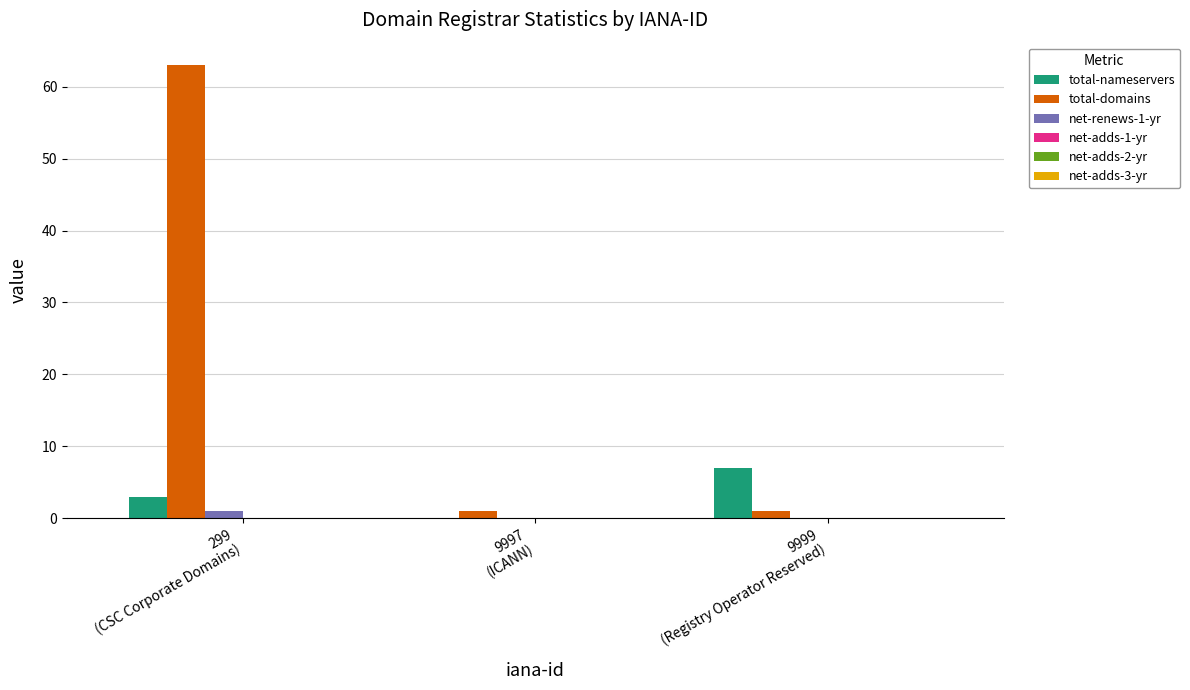

Which label corresponds to the largest value in the chart?

299
(CSC Corporate Domains)